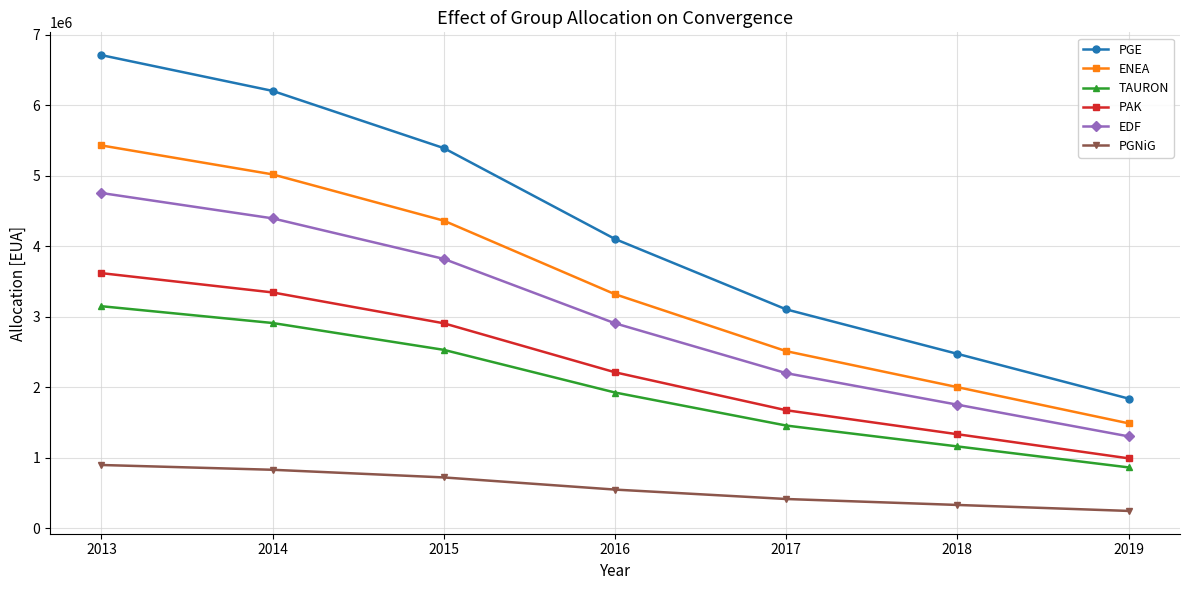

Does the chart display data point markers on the line(s)?

Yes